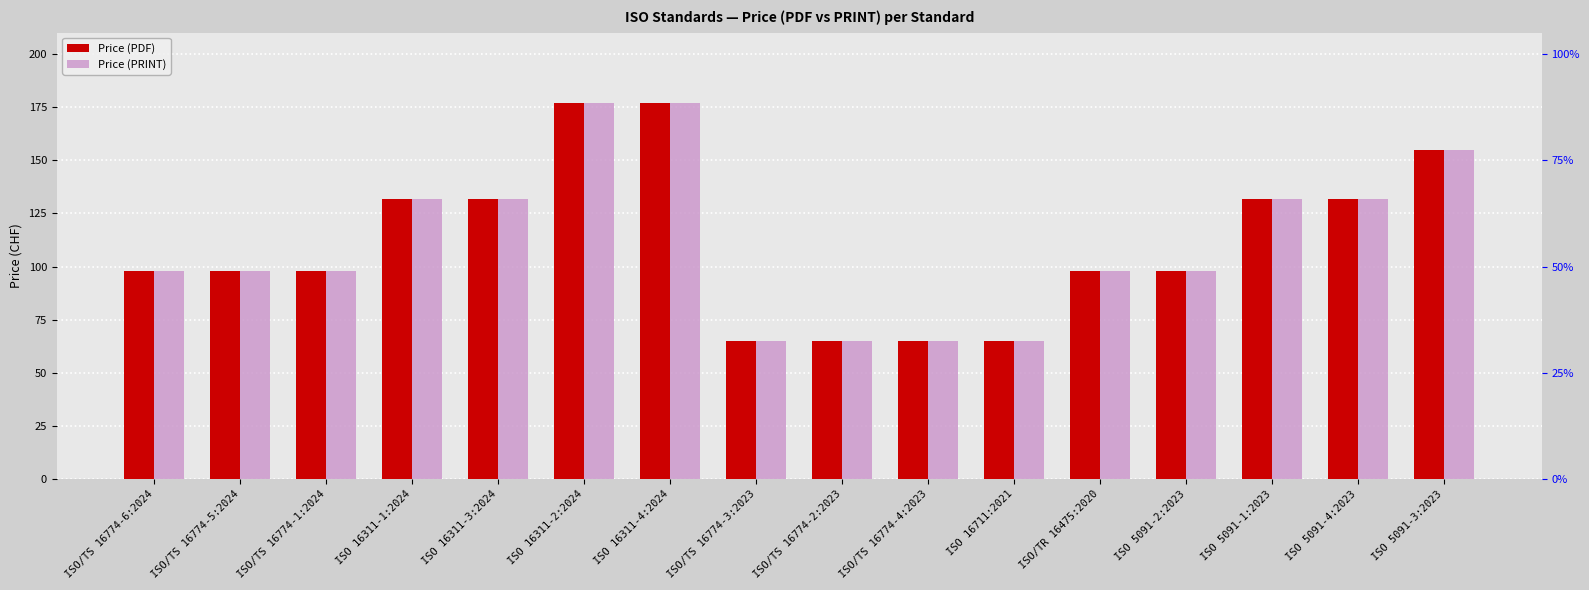

What are all the series names shown in the legend?

Price (PDF), Price (PRINT)